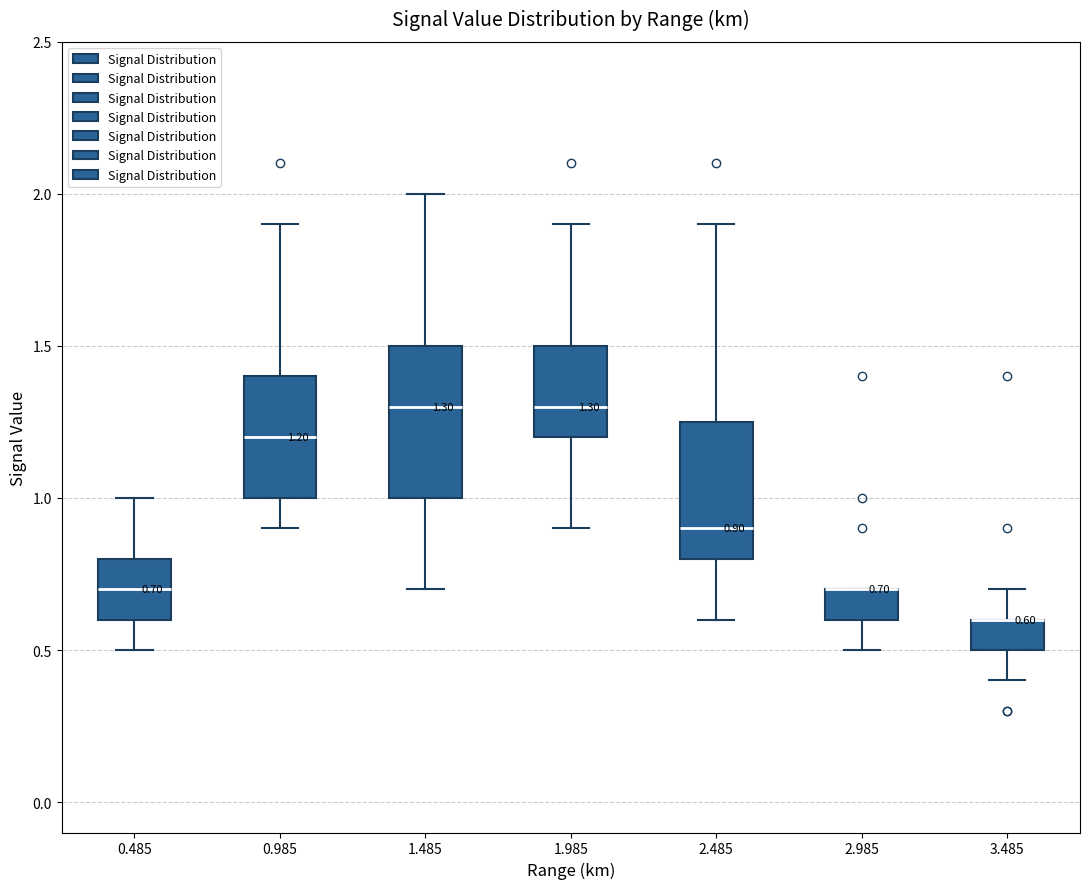

Comparing the boxes themselves (not the whiskers), which one is the tallest?

1.485